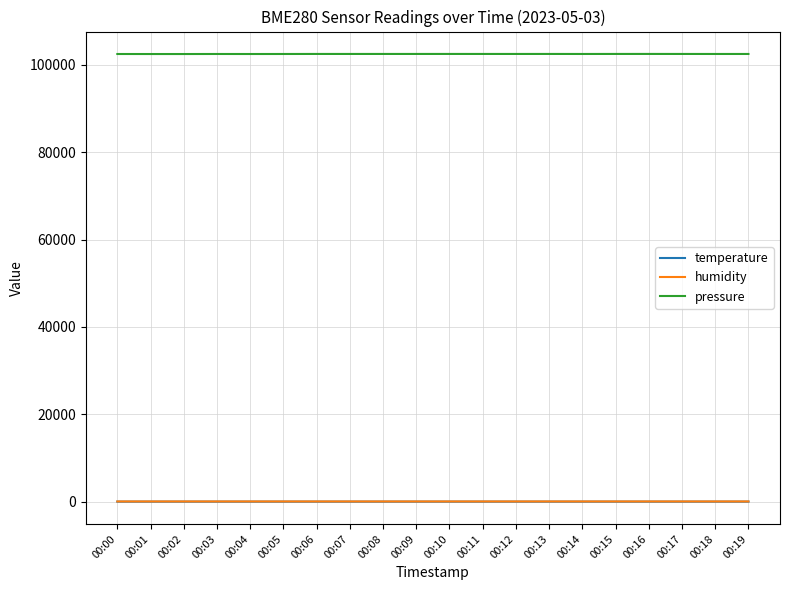

Which series has the largest total across all categories?

pressure